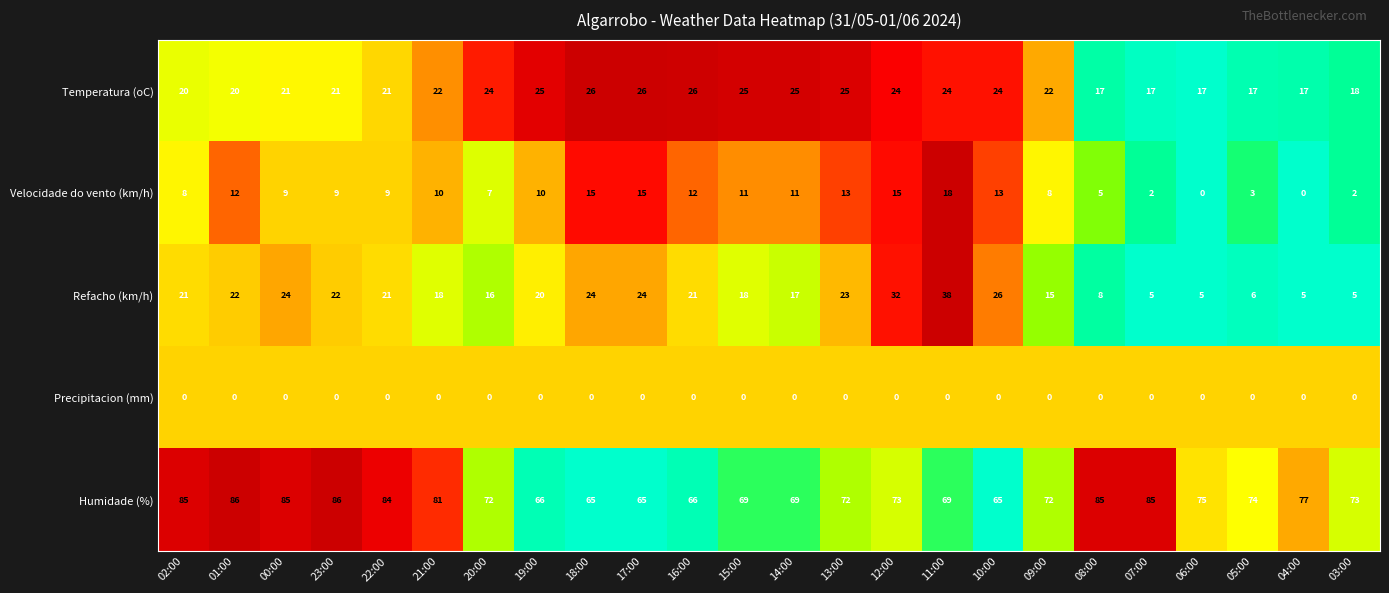

List the series in order of their peak value, lowest first.

Precipitacion (mm), Velocidade do vento (km/h), Temperatura (oC), Refacho (km/h), Humidade (%)